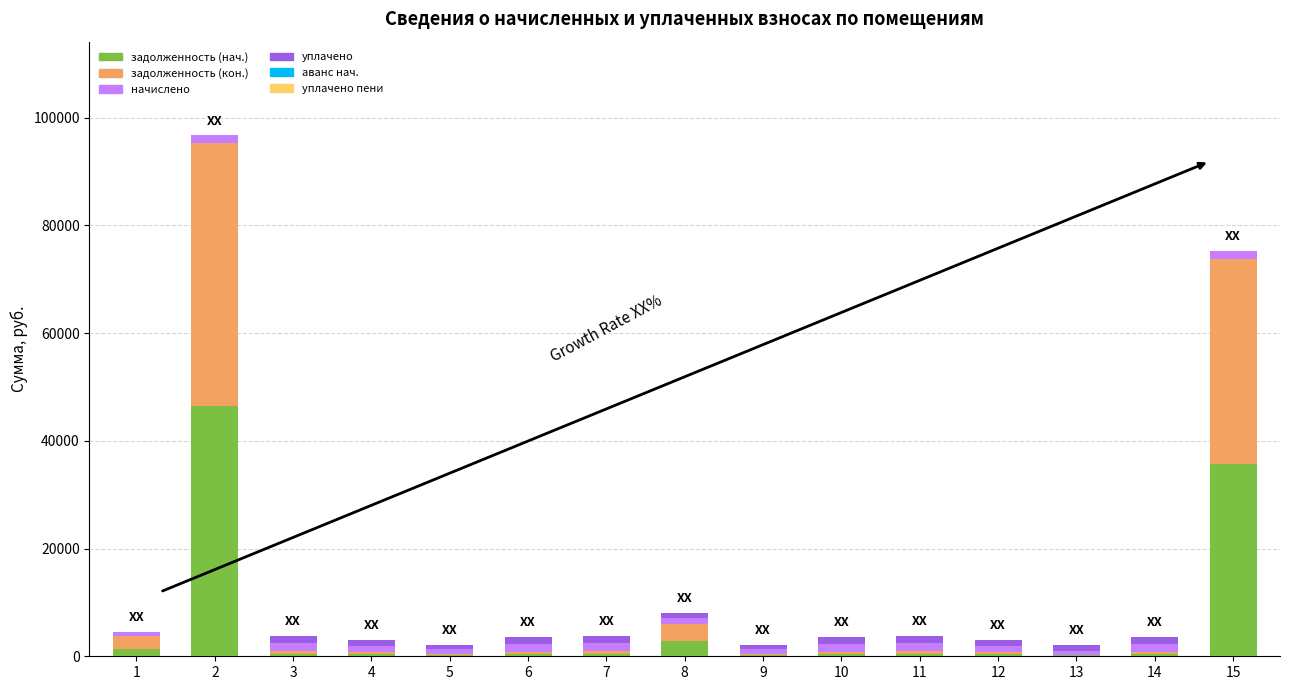

What is the highest value of the задолженность (нач.) series?

46476.4